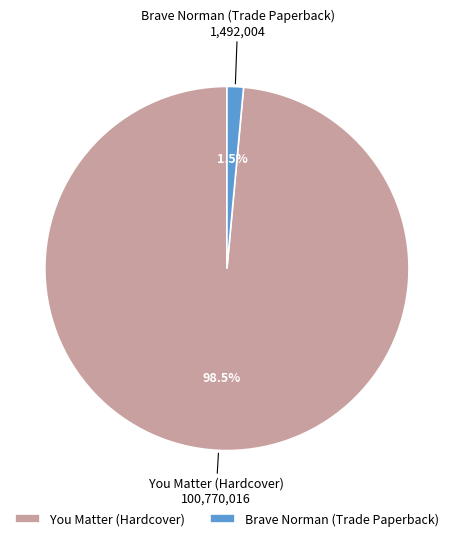

Between Brave Norman (Trade Paperback) and You Matter (Hardcover), which is larger?

You Matter (Hardcover)